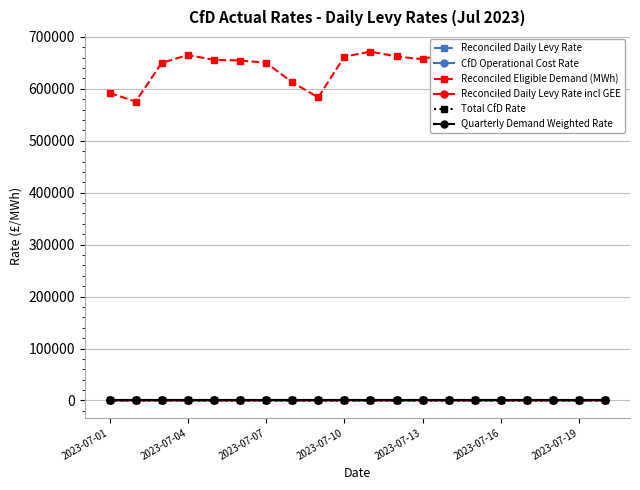

Does the chart have visible grid lines?

Yes